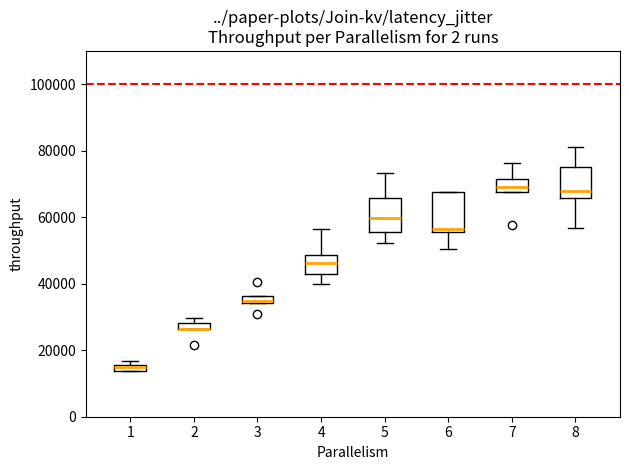

Where is the upper edge of the box at x = 1 on the y-axis? The values are not printed on the chart, so give them approximately, as read against the axis.

16000